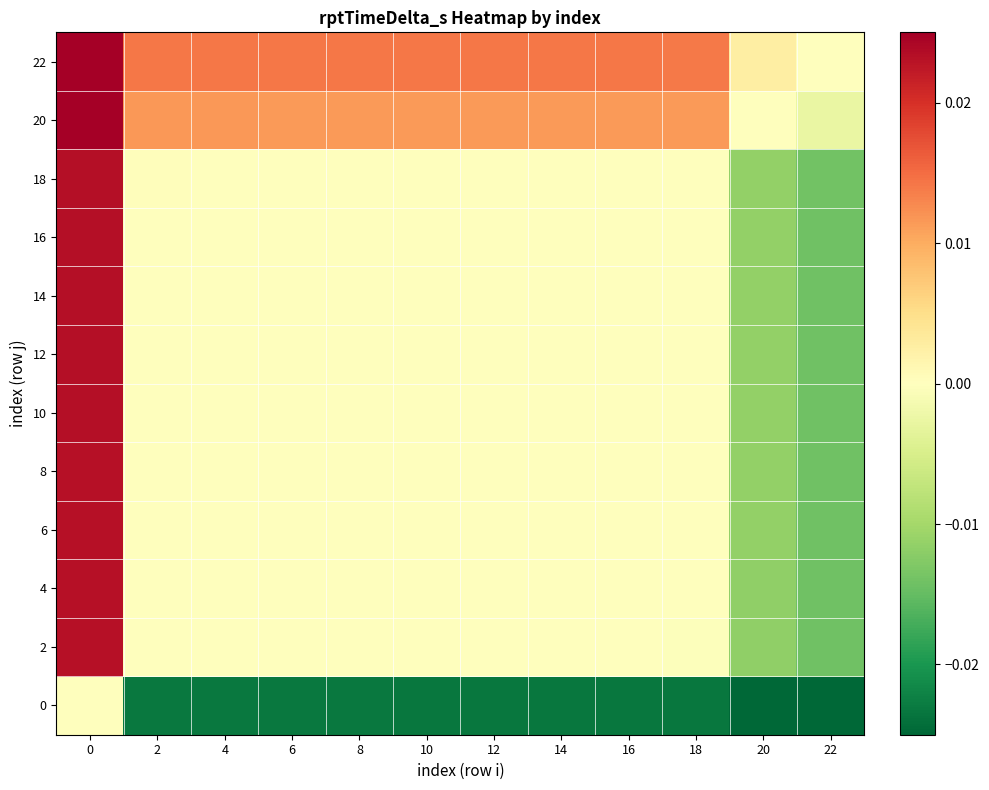

Which has a higher value, 16 or 2?

2